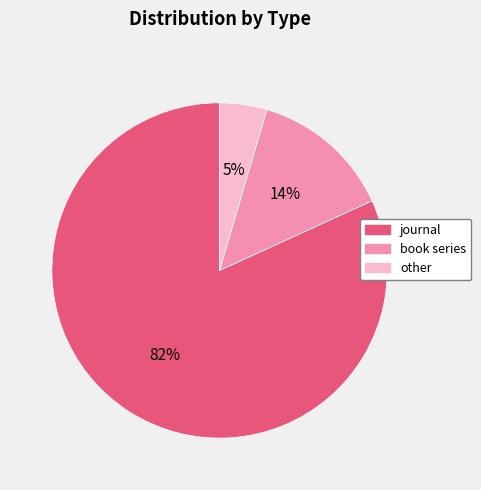

Which has a higher value, journal or other?

journal